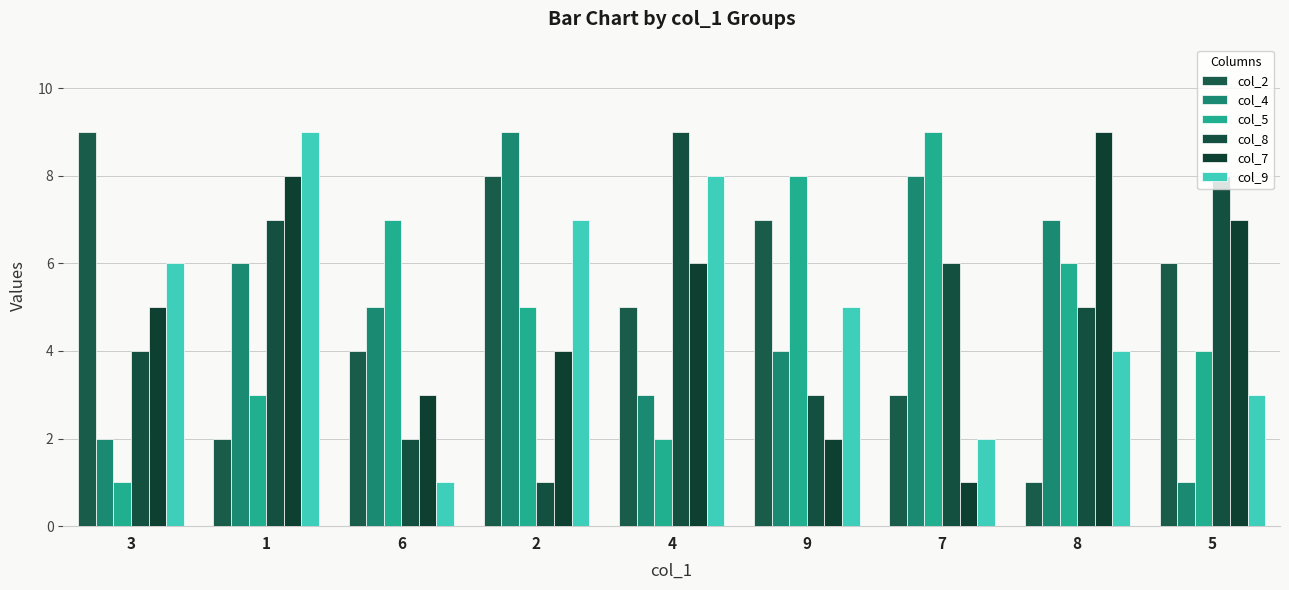

How many bars are there in each group?

6